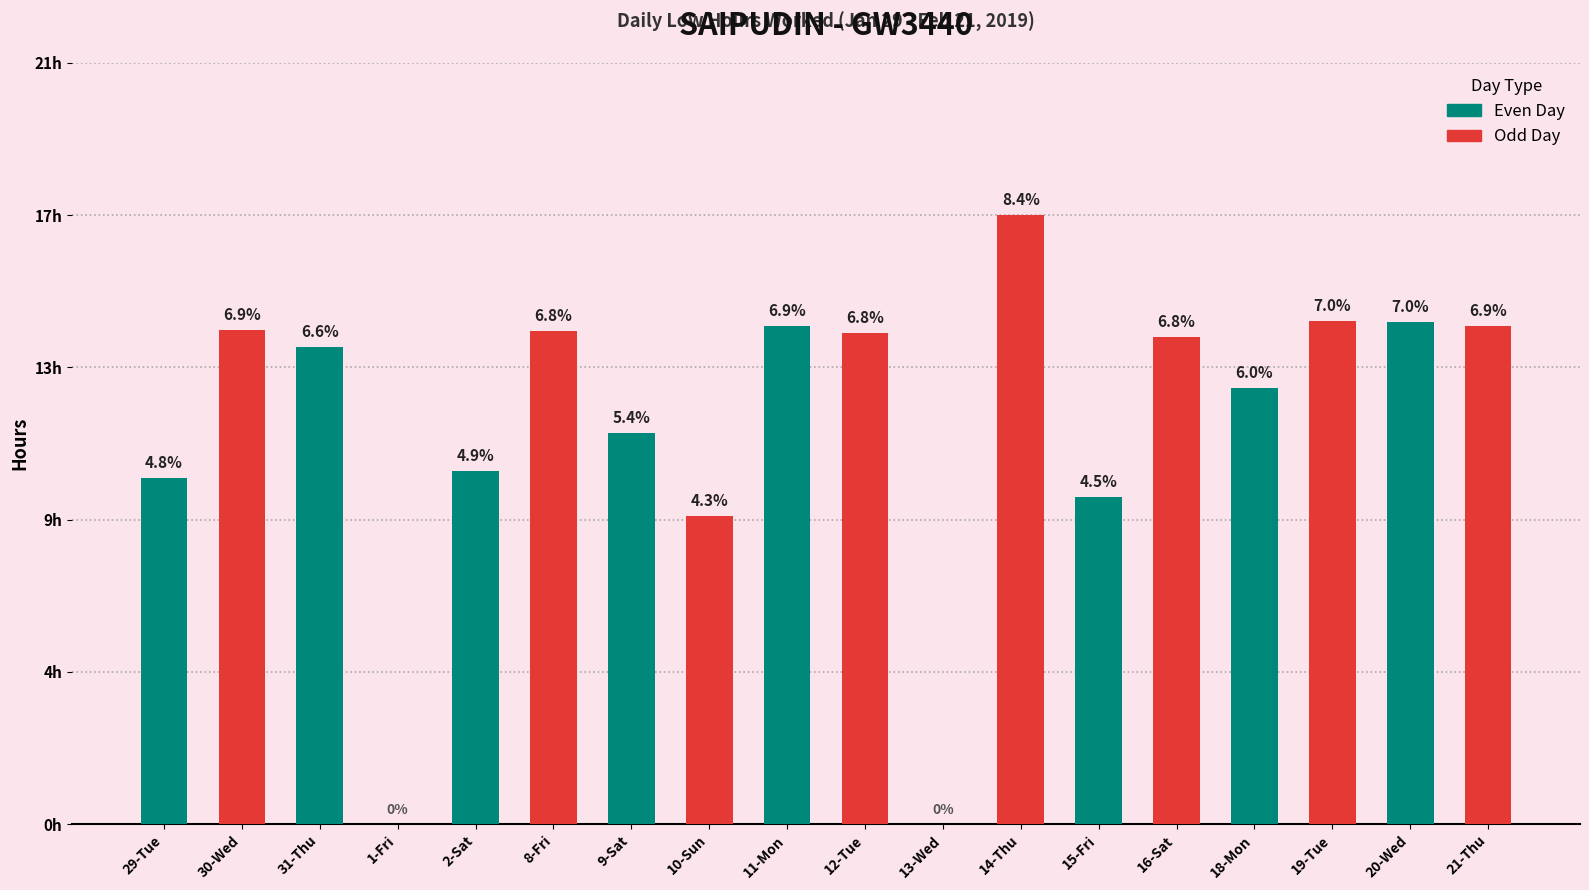

Which has a higher value, 1-Fri or 16-Sat?

16-Sat